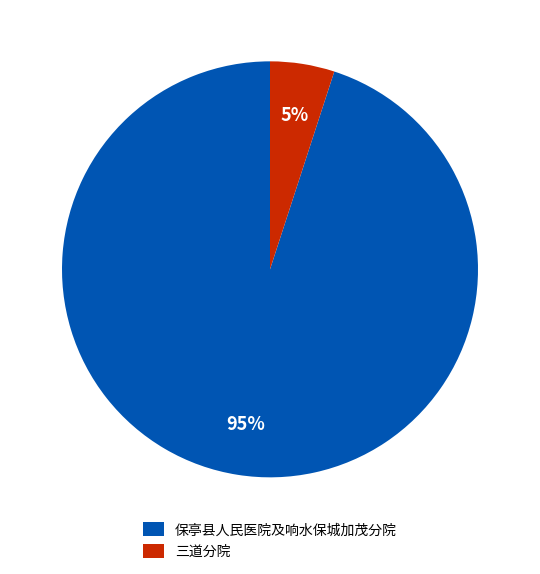

Is the sum of 保亭县人民医院及响水保城加茂分院 and 三道分院 greater than half?

Yes